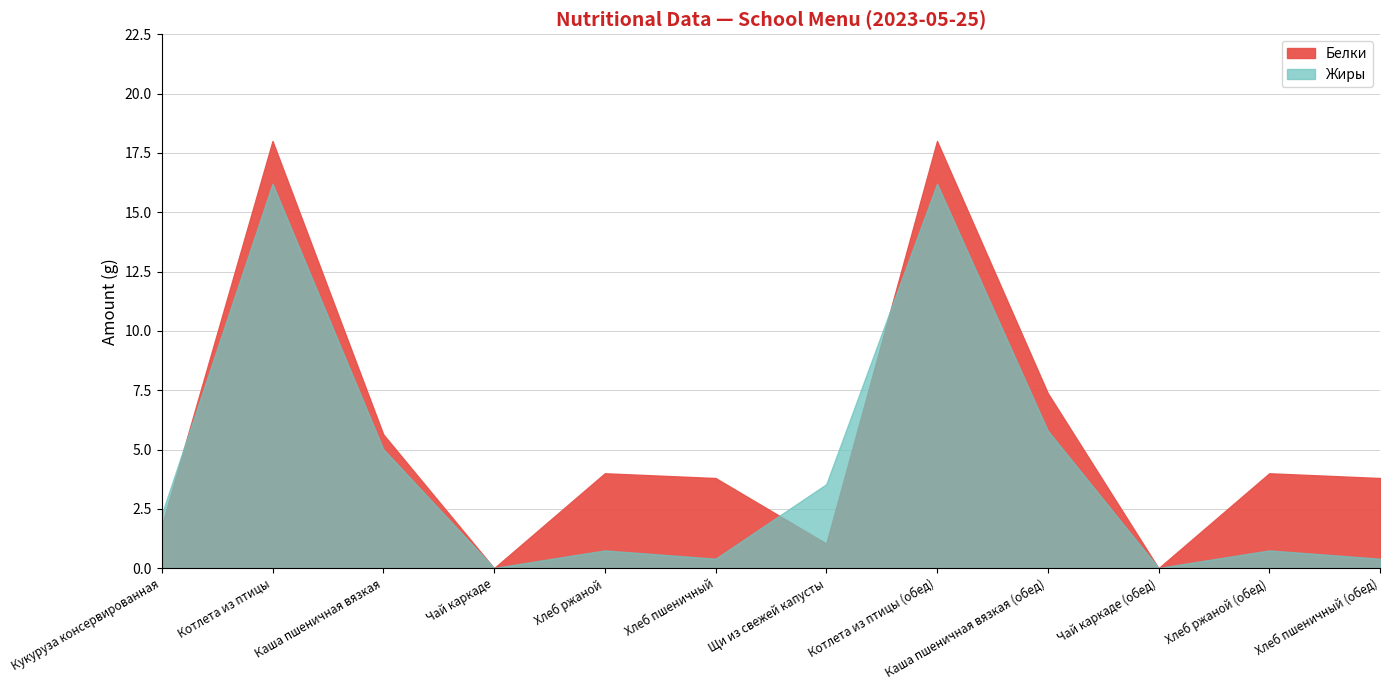

How many interior local valleys does the Жиры series have?

3